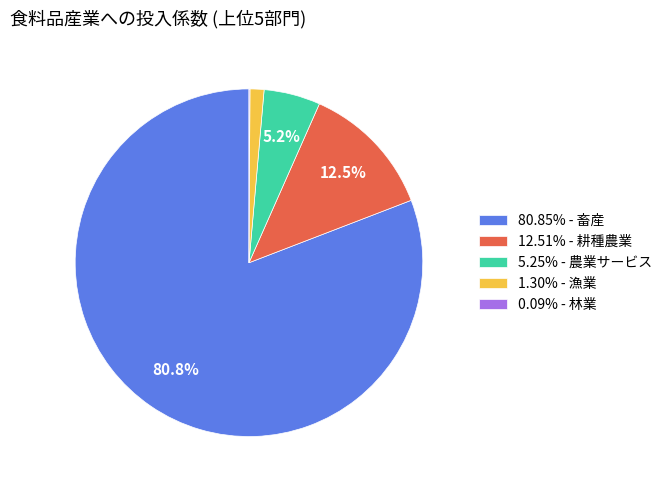

Is there a majority slice in this chart?

Yes